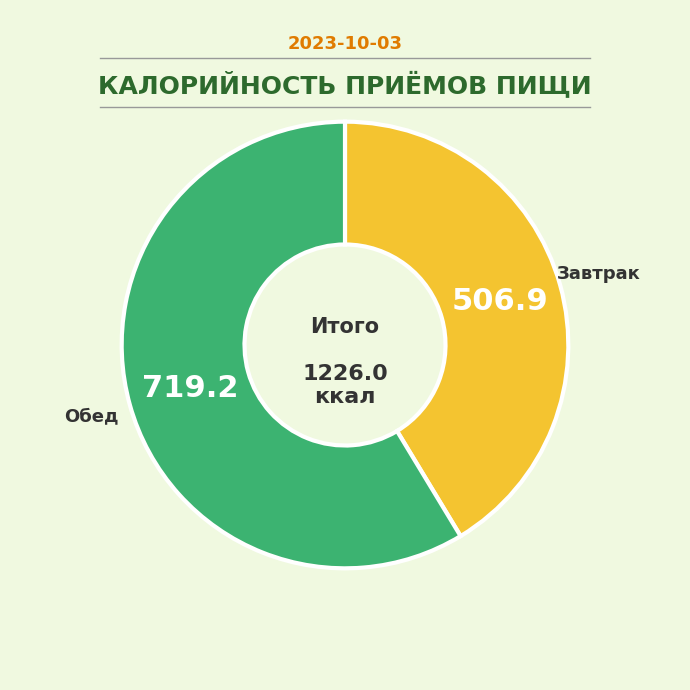

Count the number of slices in the pie.

2